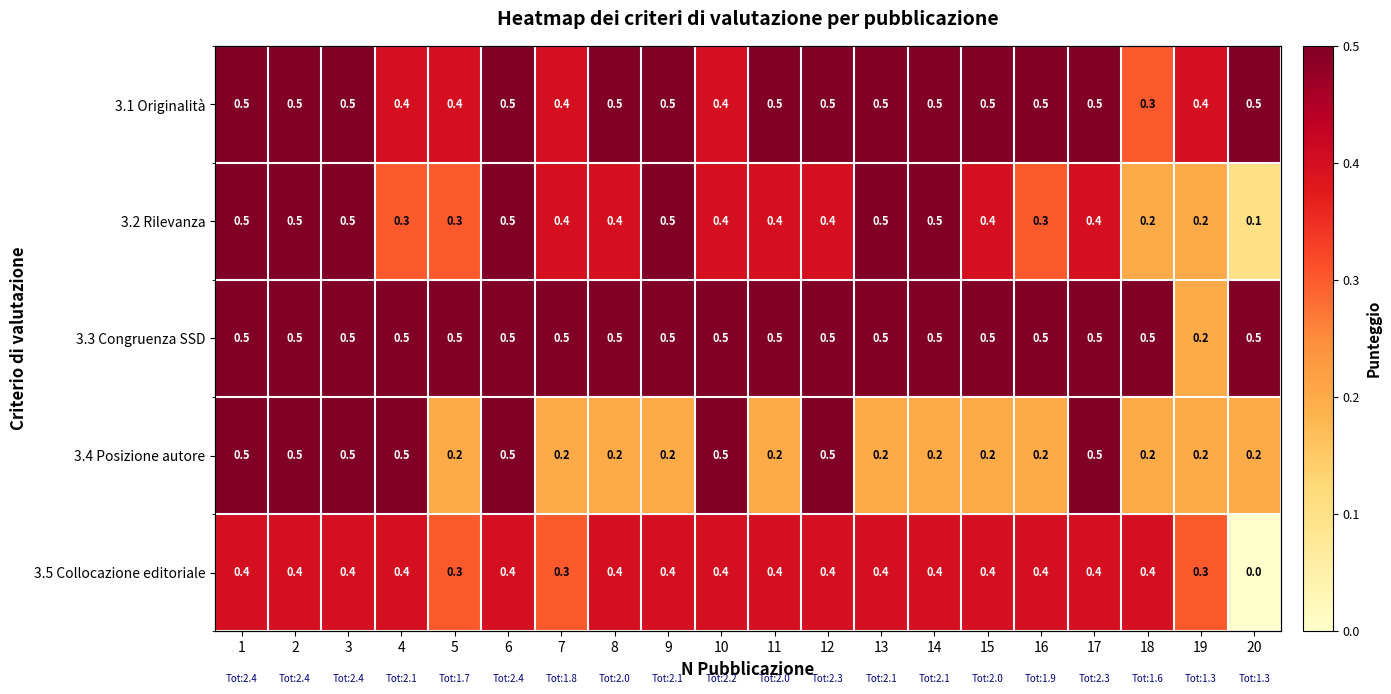

What is the difference between the second highest and minimum values in the 3.1 Originalità series?

0.2